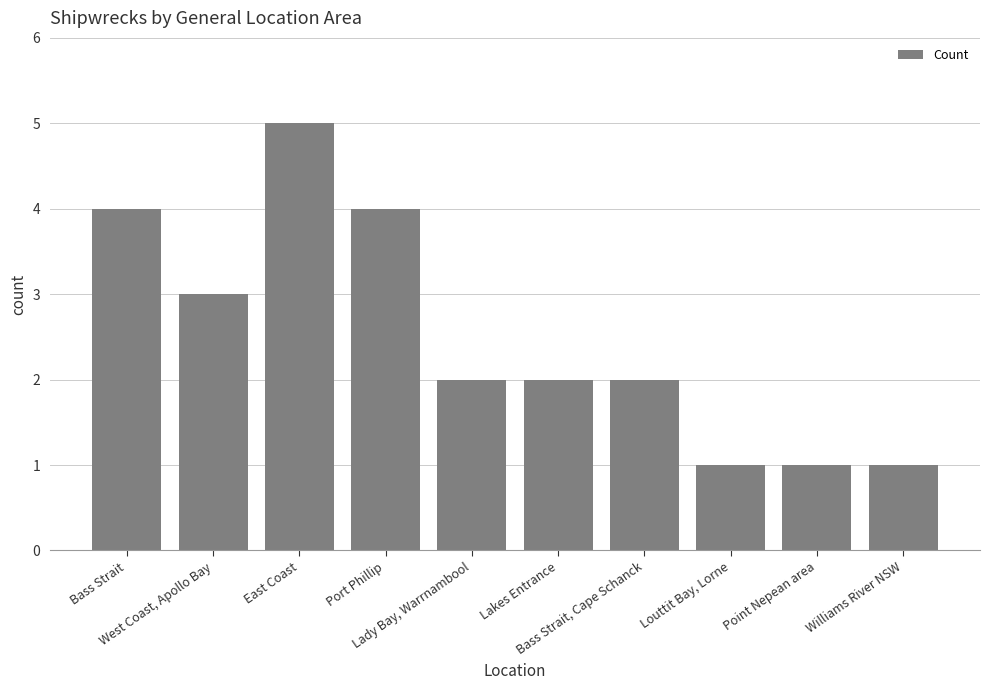

Which has a higher value, Louttit Bay, Lorne or Bass Strait, Cape Schanck?

Bass Strait, Cape Schanck